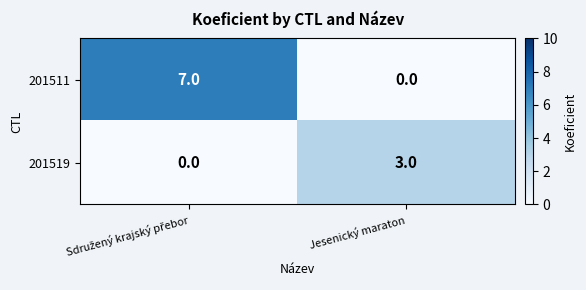

What is the spread (max minus min) of values at Jesenický maraton?

3